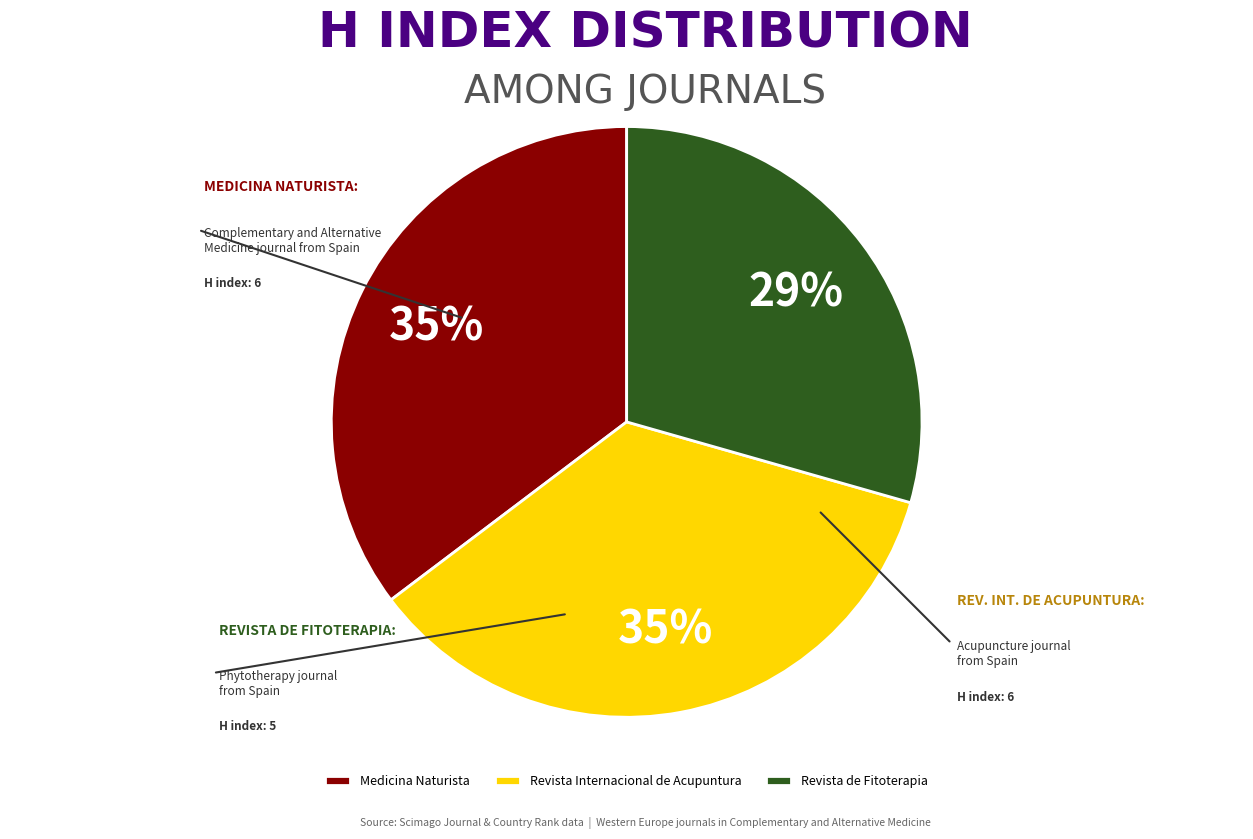

How many segments does this pie chart have?

3